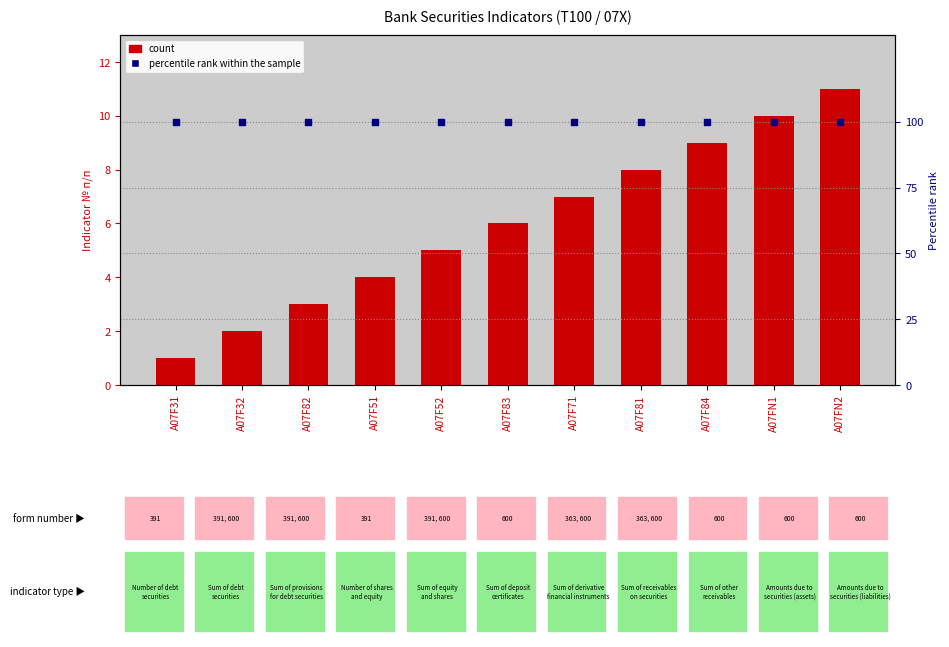

At how many categories does at least one series exceed 33?

11